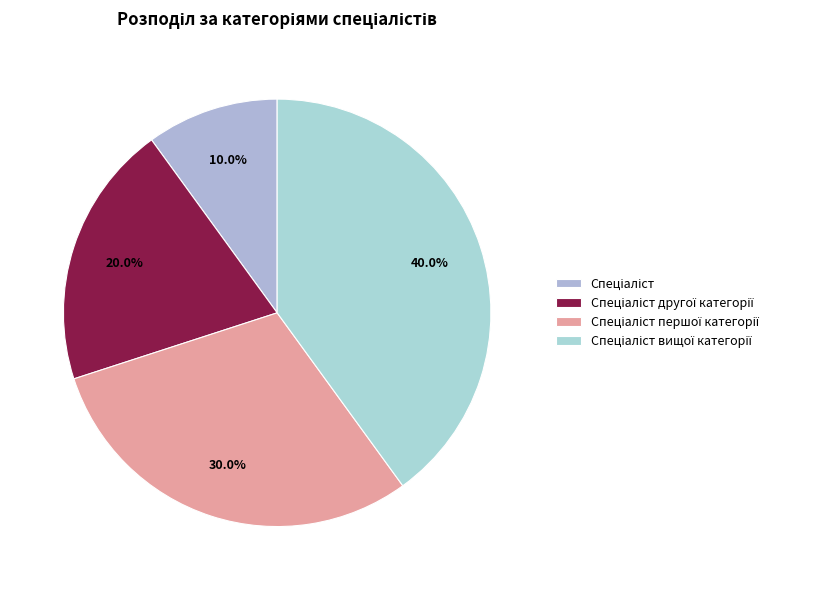

Count the number of slices in the pie.

4